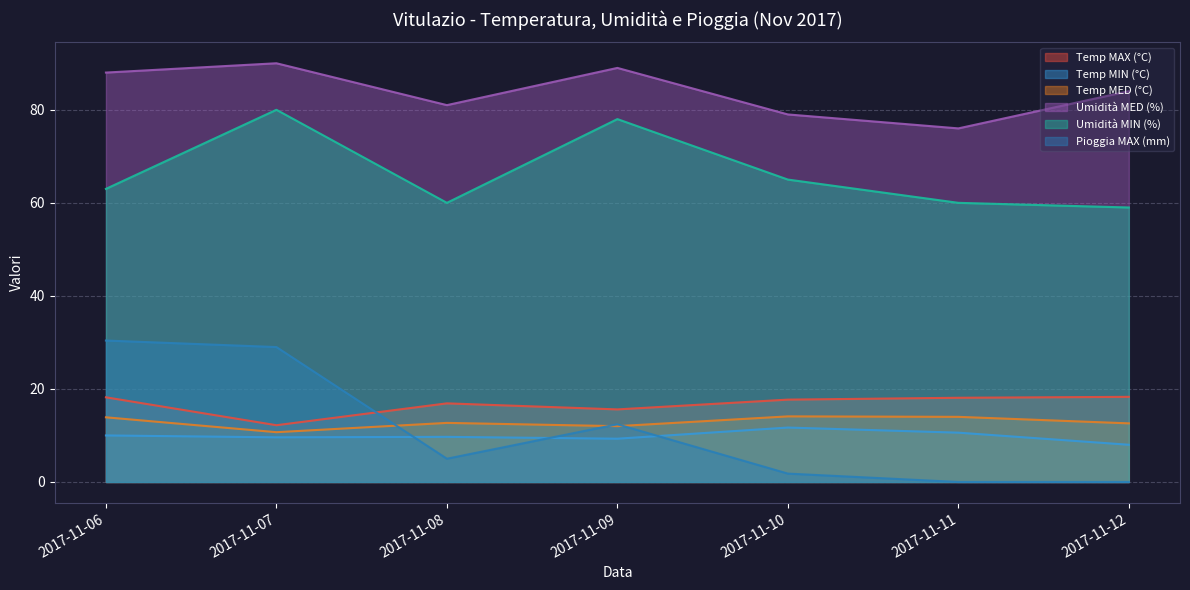

At which category does the chart reach its minimum across all series?

2017-11-11